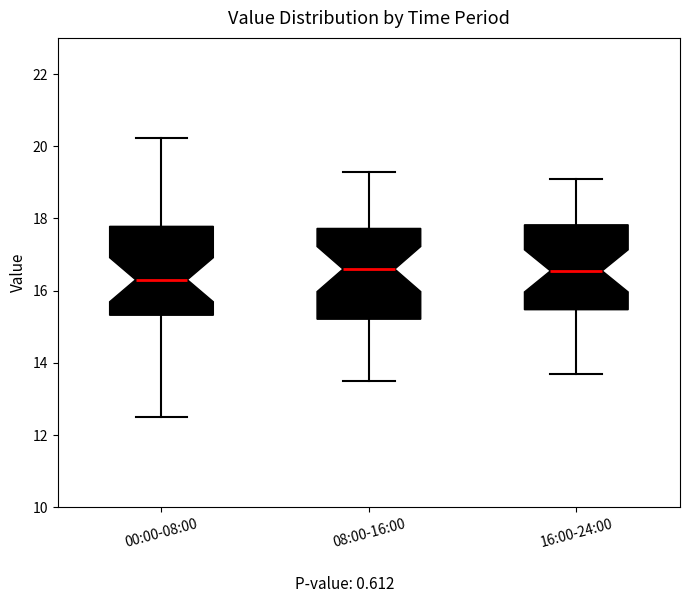

Where does the upper whisker of the box for 00:00-08:00 end on the y-axis? The values are not printed on the chart, so give them approximately, as read against the axis.

20.2